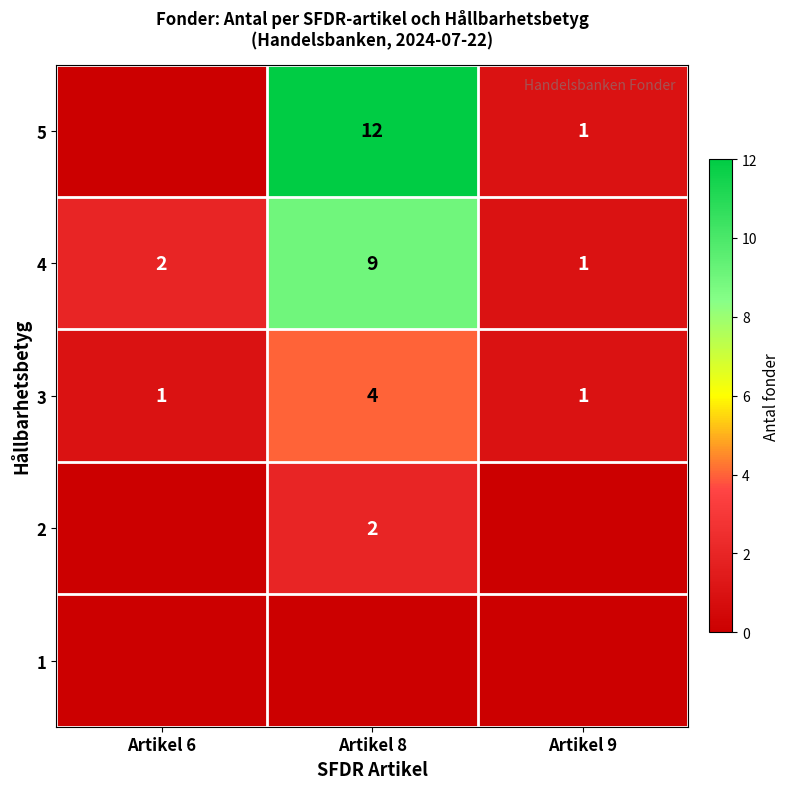

Is it true that 5 equals 1 at Artikel 9?

True